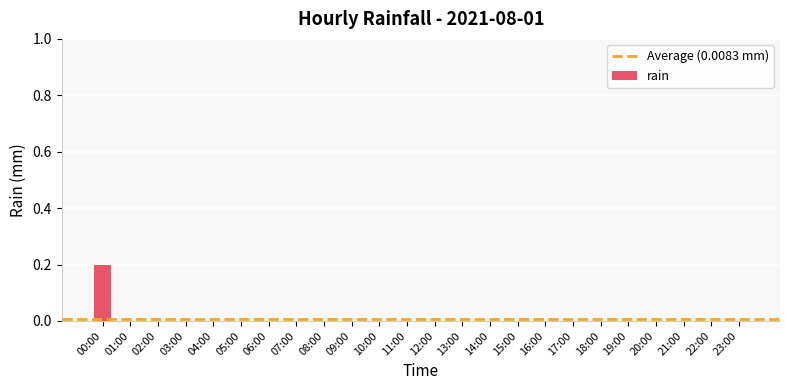

Which category has the highest value across all series?

00:00